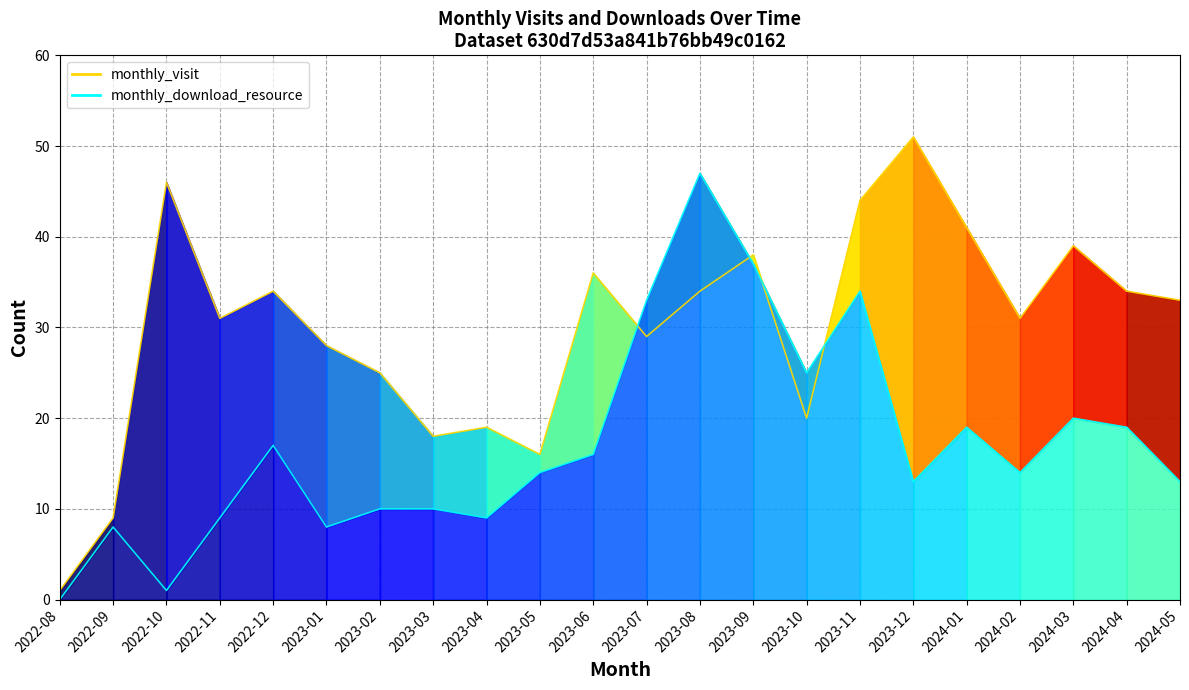

Read the monthly_download_resource value at 2023-06, to the nearest 10.

20